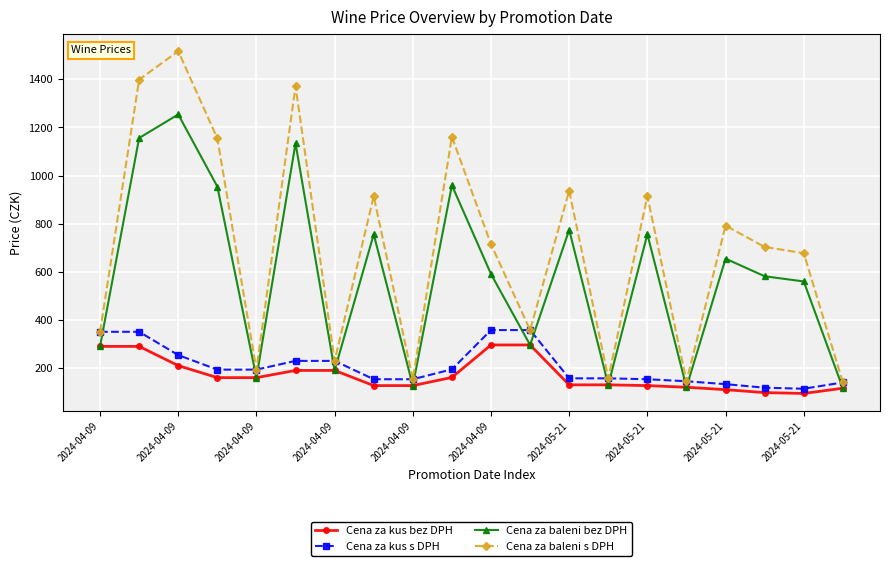

What is the sum of all Cena za baleni bez DPH values?

11547.1